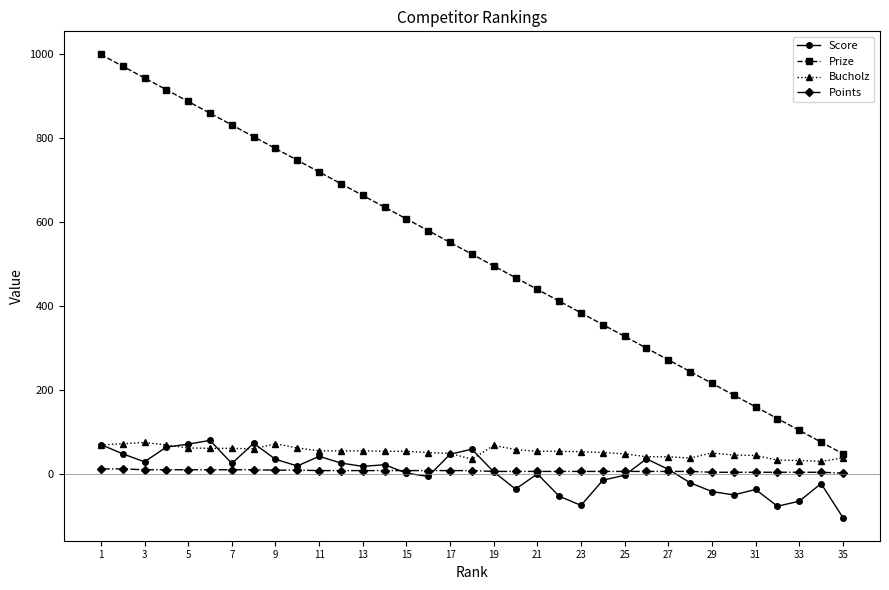

Which series has the largest total across all categories?

Prize